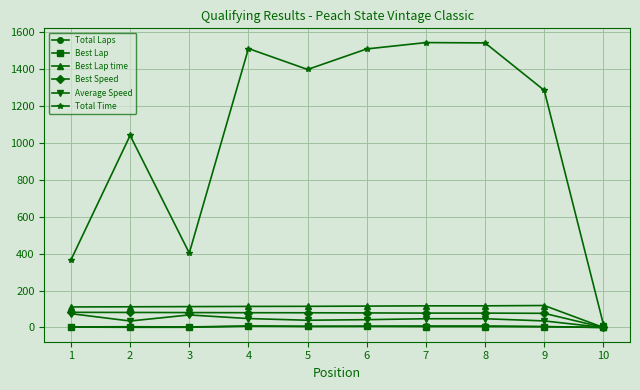

Does the chart display data point markers on the line(s)?

Yes